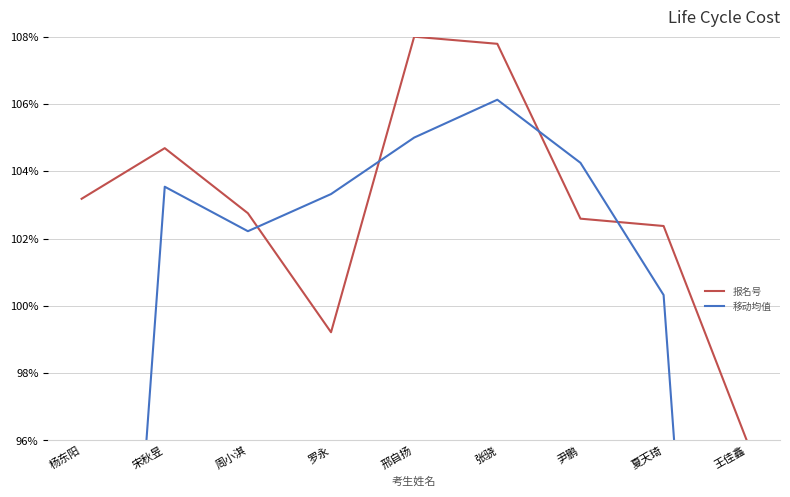

What is the difference between the maximum and minimum values in the 报名号 series?

12.0